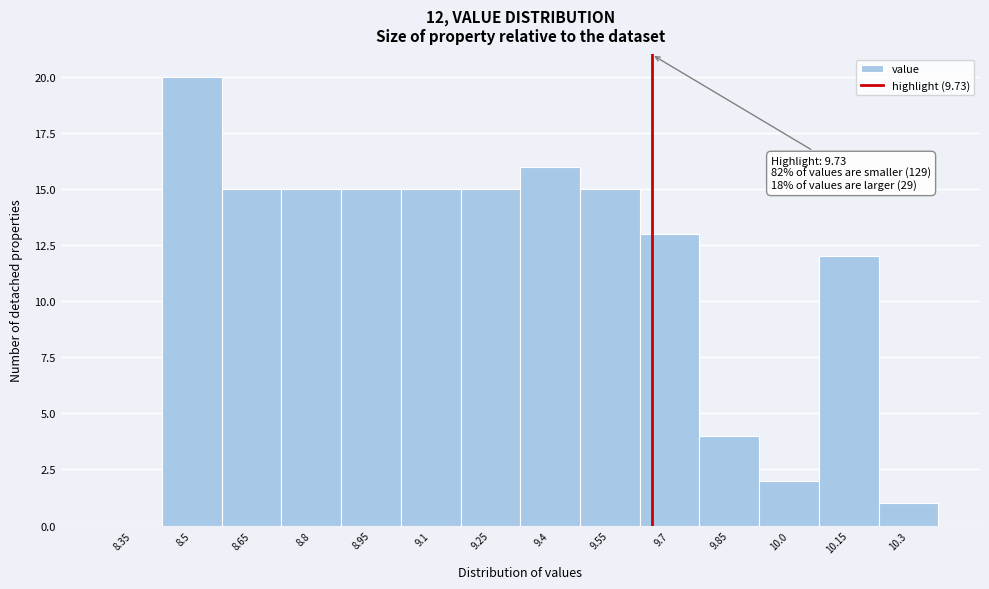

Reading left to right, what are all the values shown in this chart?

8.35=0	8.5=20	8.65=15	8.8=15	8.95=15	9.1=15	9.25=15	9.4=16	9.55=15	9.7=13	9.85=4	10.0=2	10.15=12	10.3=1